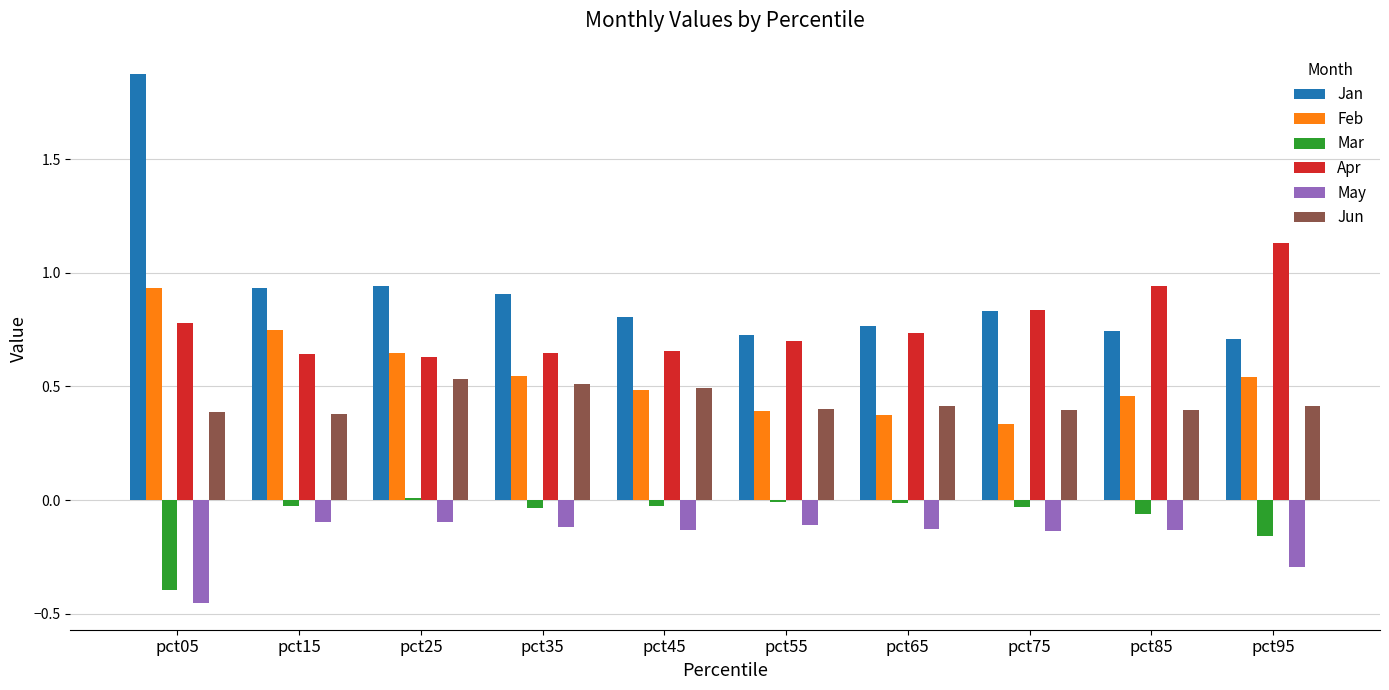

What is the spread (max minus min) of values at pct95?

1.4